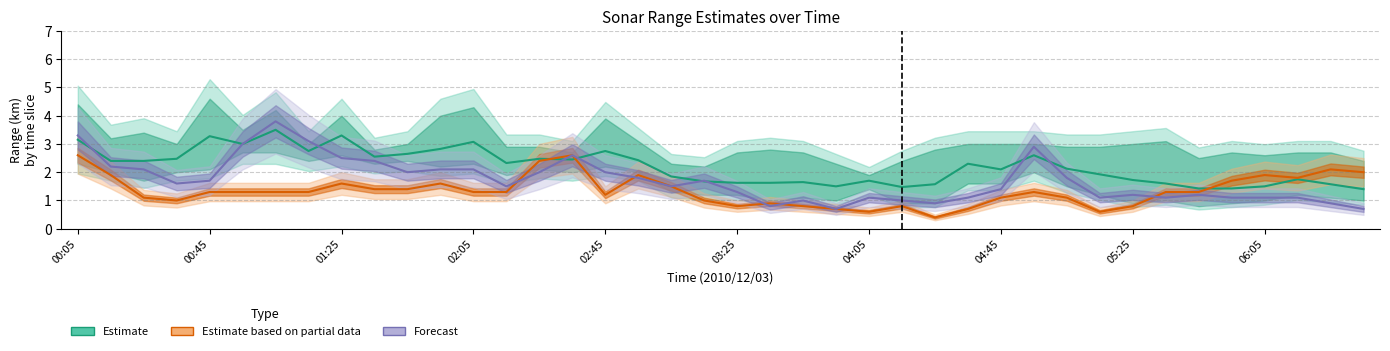

What is the difference between the maximum and second lowest values in the Estimate series?

2.1